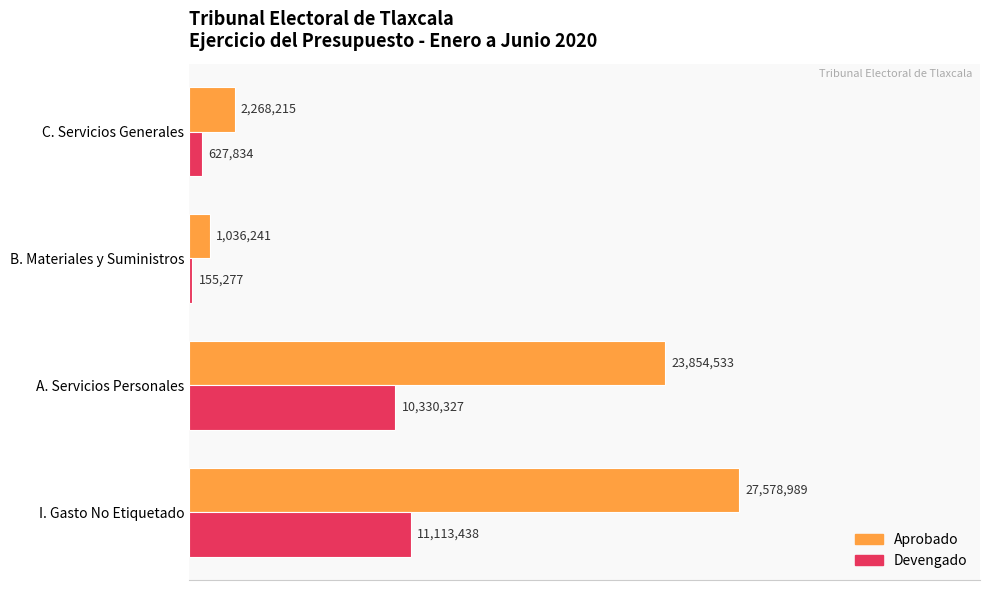

What are all the series names shown in the legend?

Aprobado, Devengado